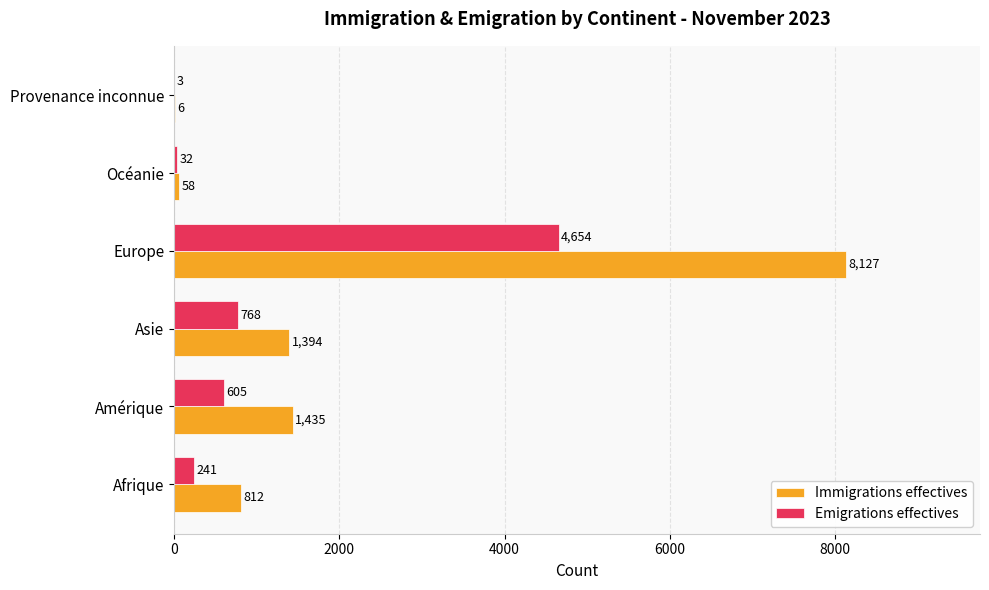

What are all the series names shown in the legend?

Immigrations effectives, Emigrations effectives